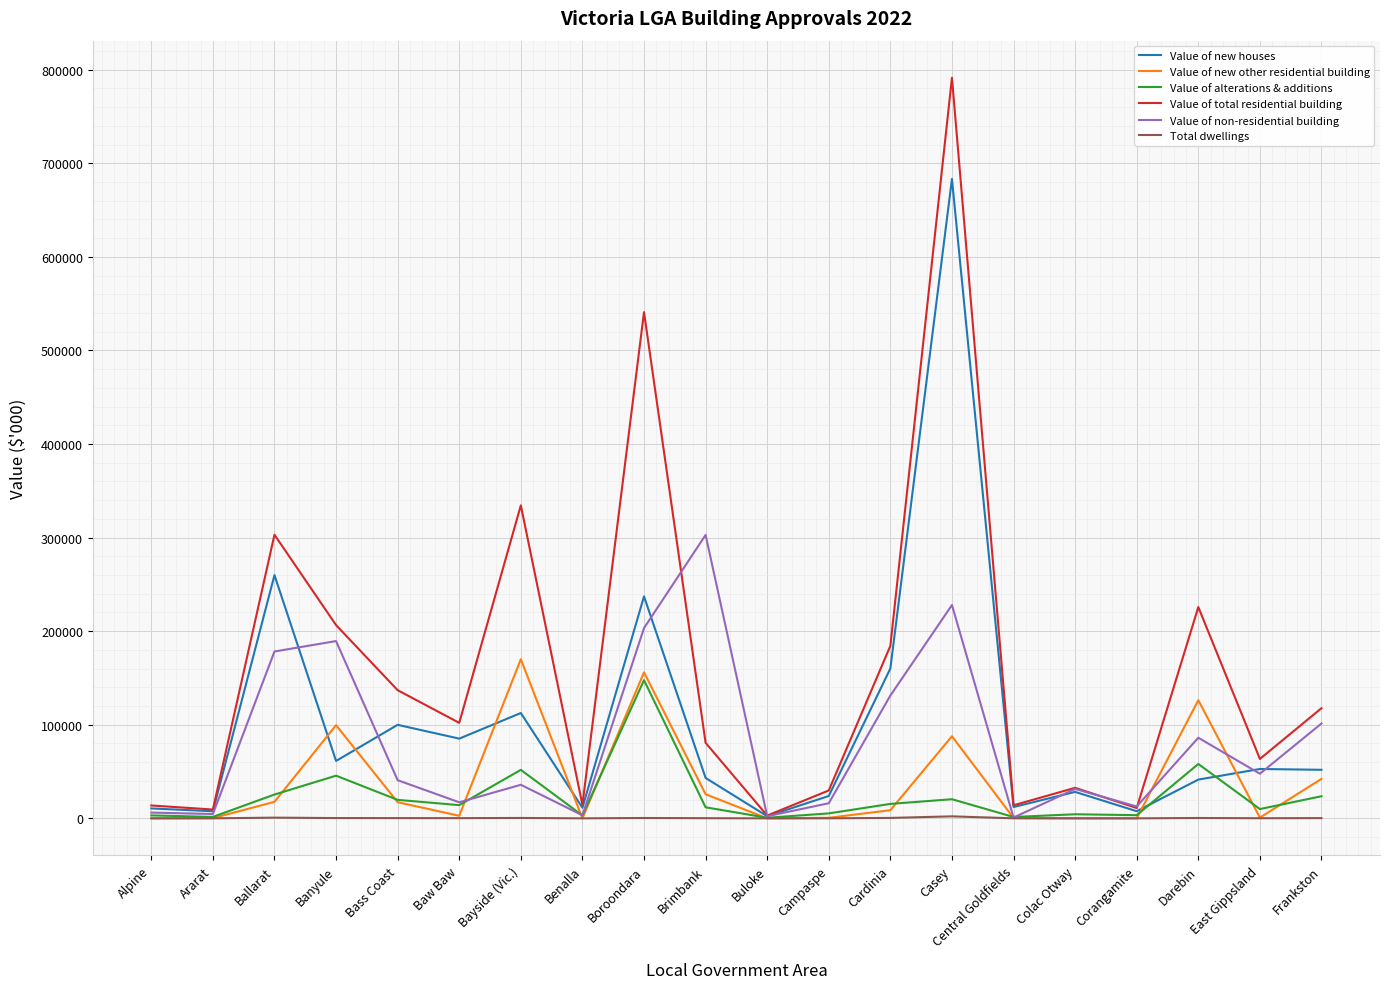

What is the highest value of the Value of total residential building series?

791418.2